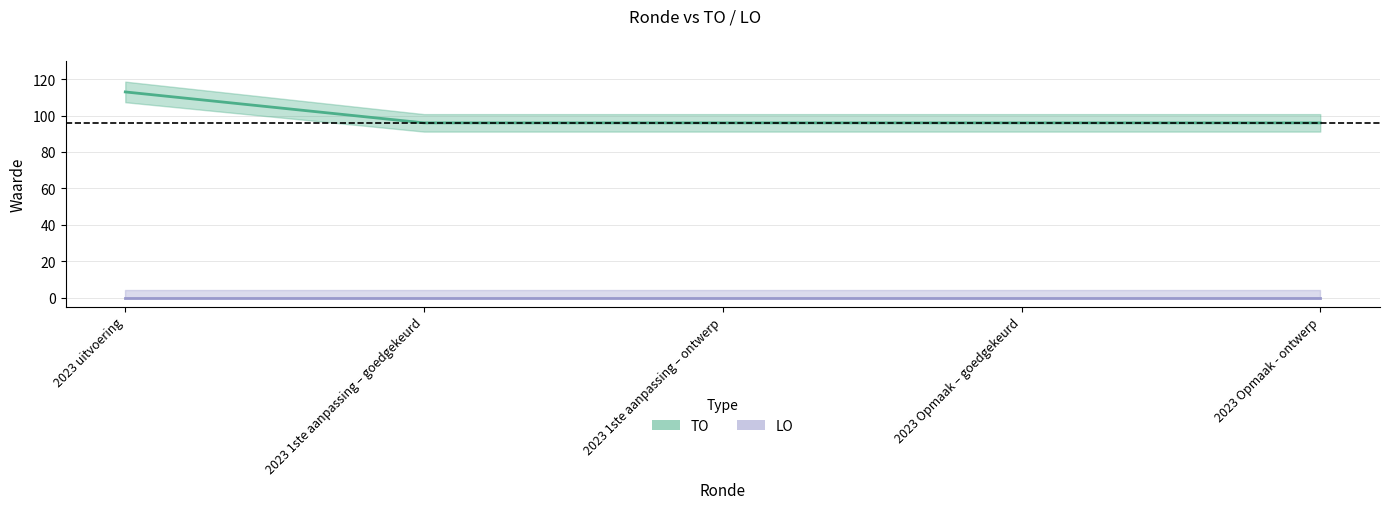

Count the number of values greater than 96.

1